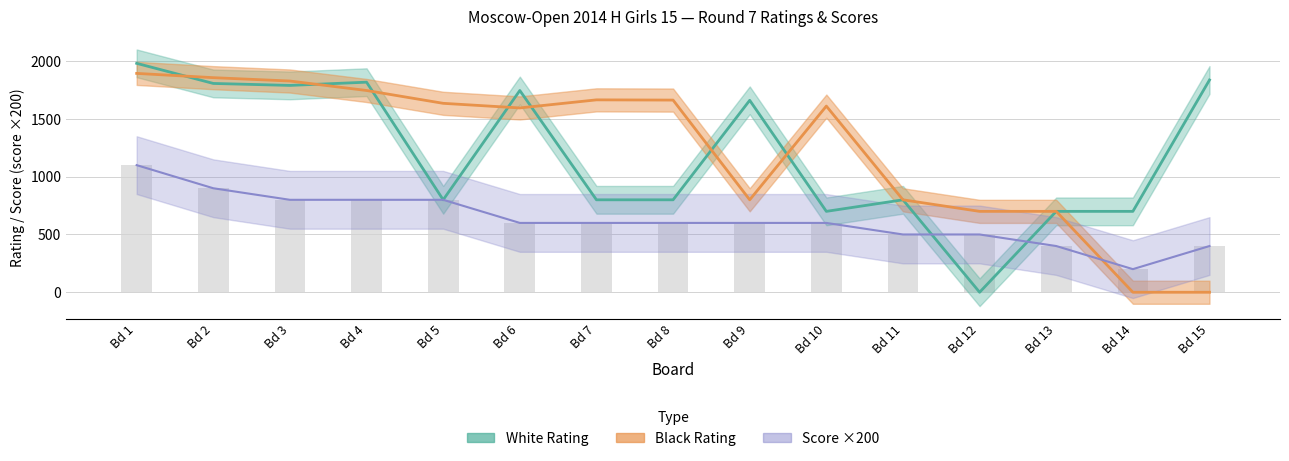

List the series in order of their peak value, highest first.

White Rating, Black Rating, White Score×200